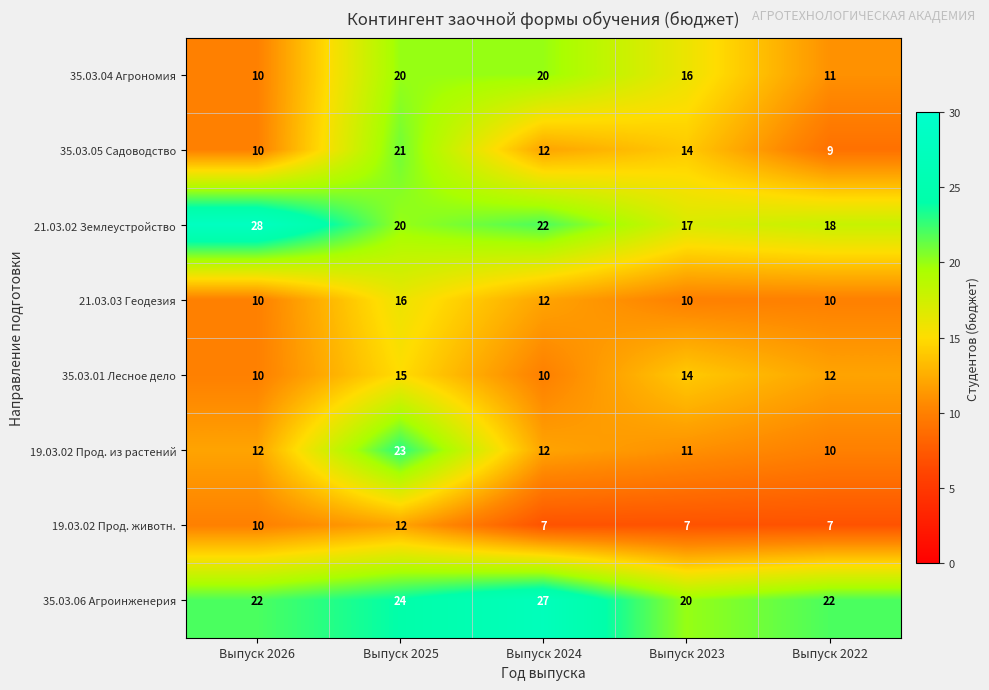

Which series has the largest total across all categories?

35.03.06 Агроинженерия